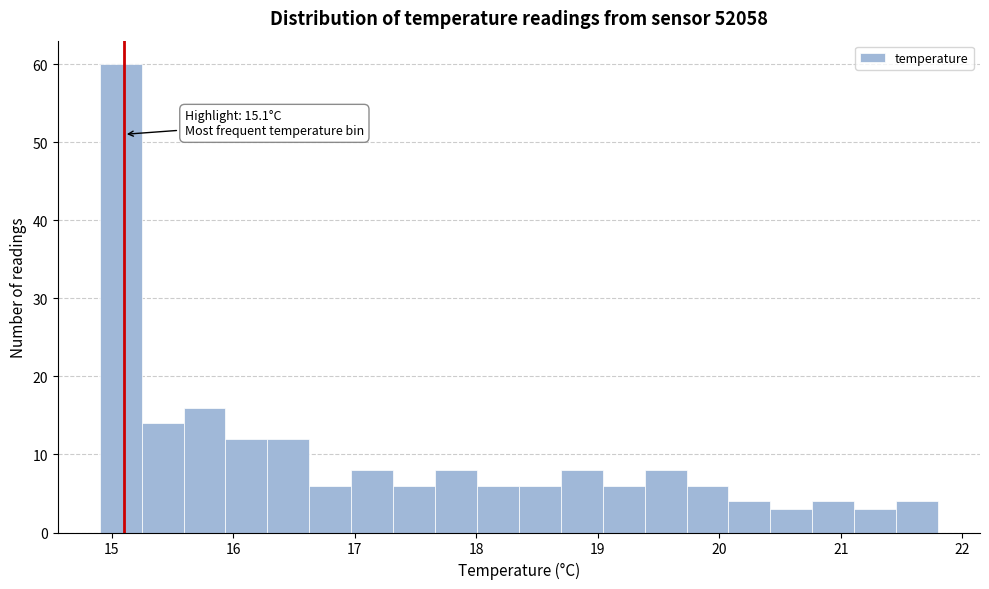

Around what value on the x-axis is the tallest bar? Give the approximate position of its centre, as read against the axis.

15.1